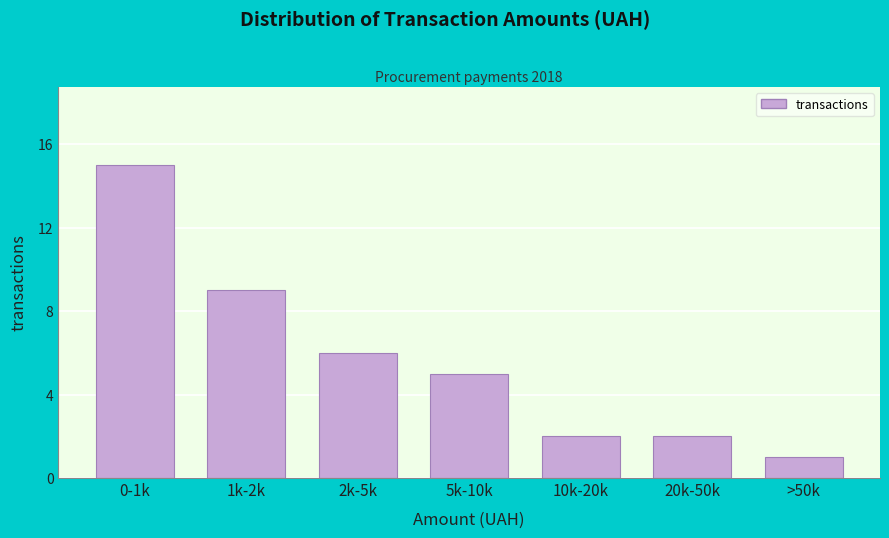

Reading left to right, what are all the values shown in this chart?

15	9	6	5	2	2	1